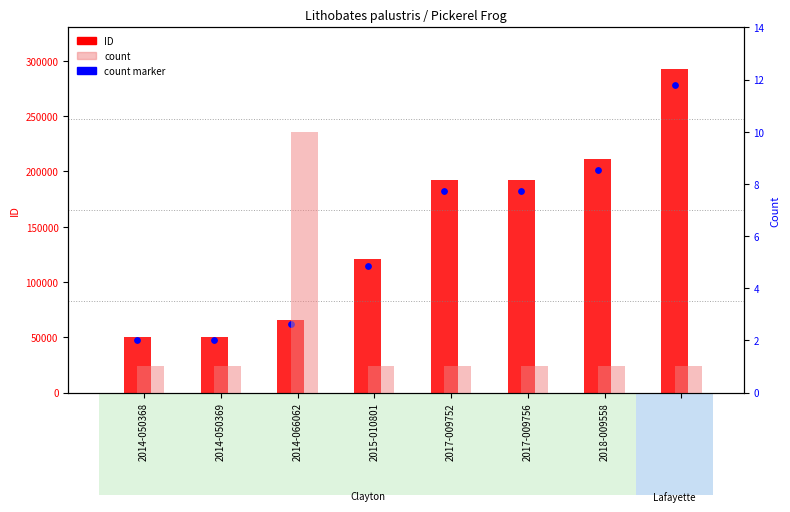

Which series has the largest total across all categories?

ID